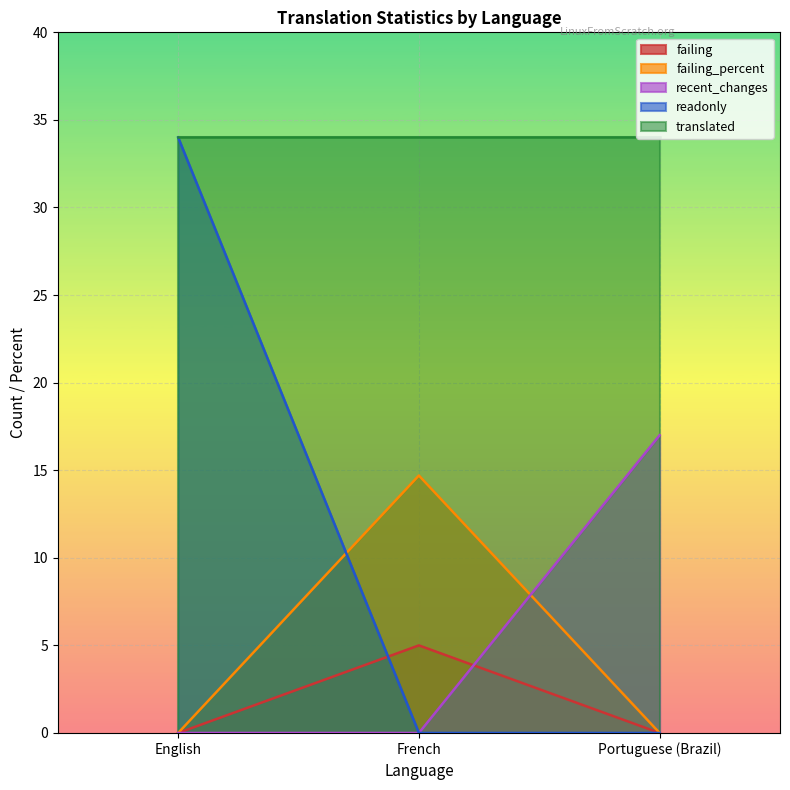

Is it true that recent_changes equals 10.7 at English?

False